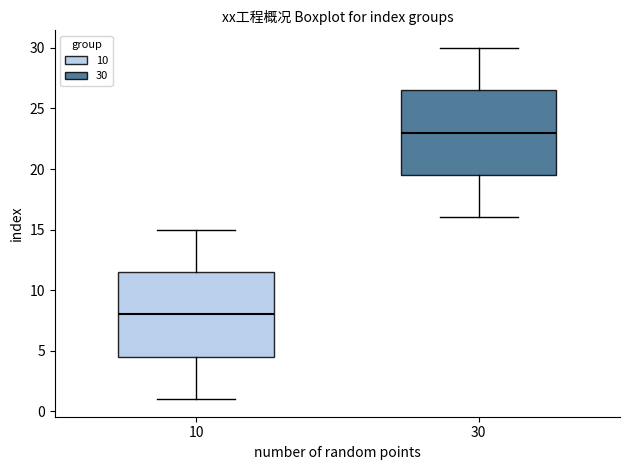

Reading left to right, read every box against the y-axis: the position of its median line, the range the box covers, and the ends of its whiskers. The values are not printed on the chart, so give them approximately, as read against the axis.

10: median 8.0, box 4.5 to 11.5, whiskers 1.0 to 15.0
30: median 23.0, box 19.5 to 26.5, whiskers 16.0 to 30.0